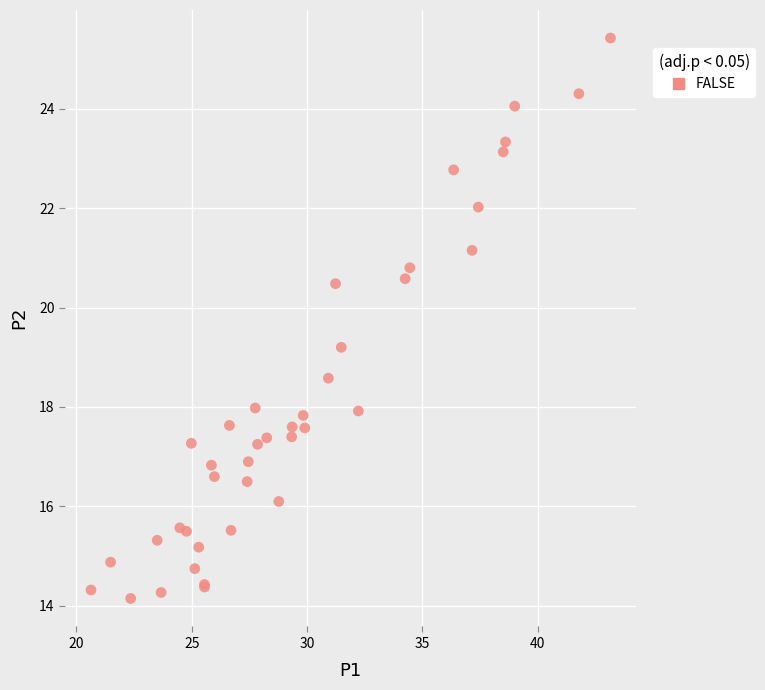

What Y value in the scatter plot is closest to 19?

19.2